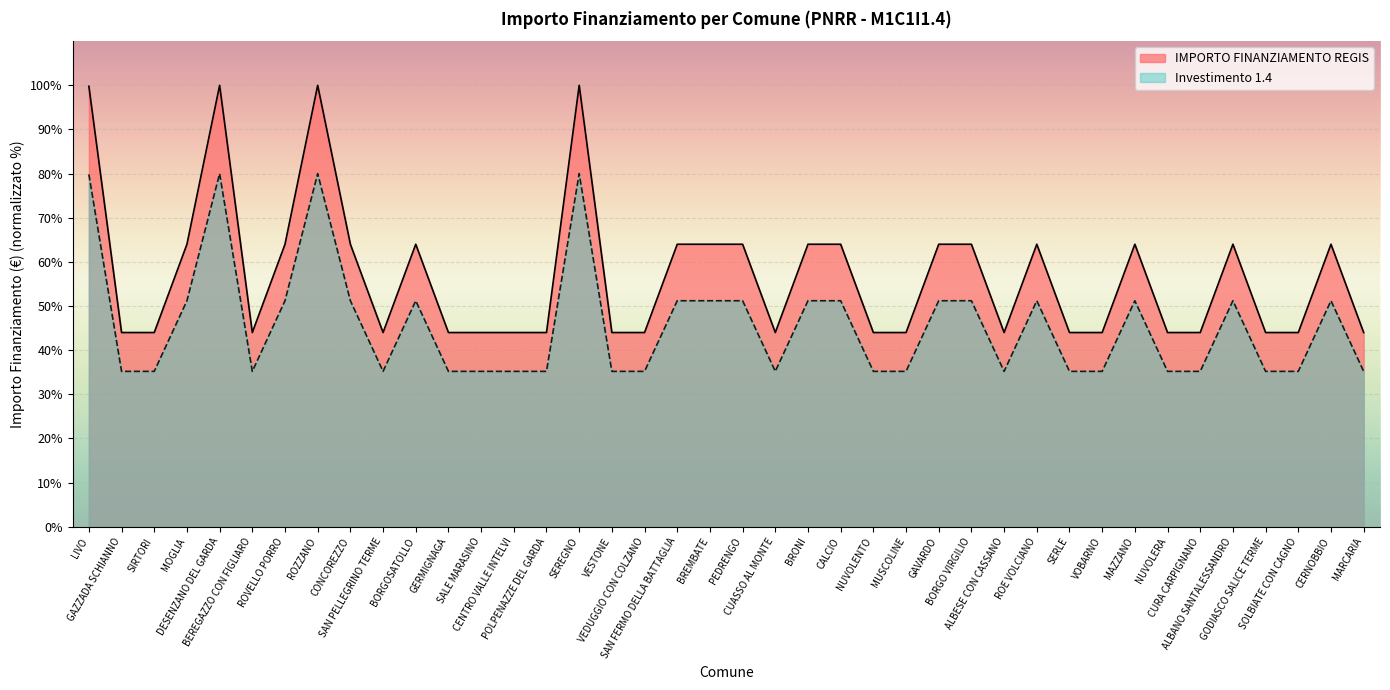

What is the average value of the Investimento 1.4 series?

45.7